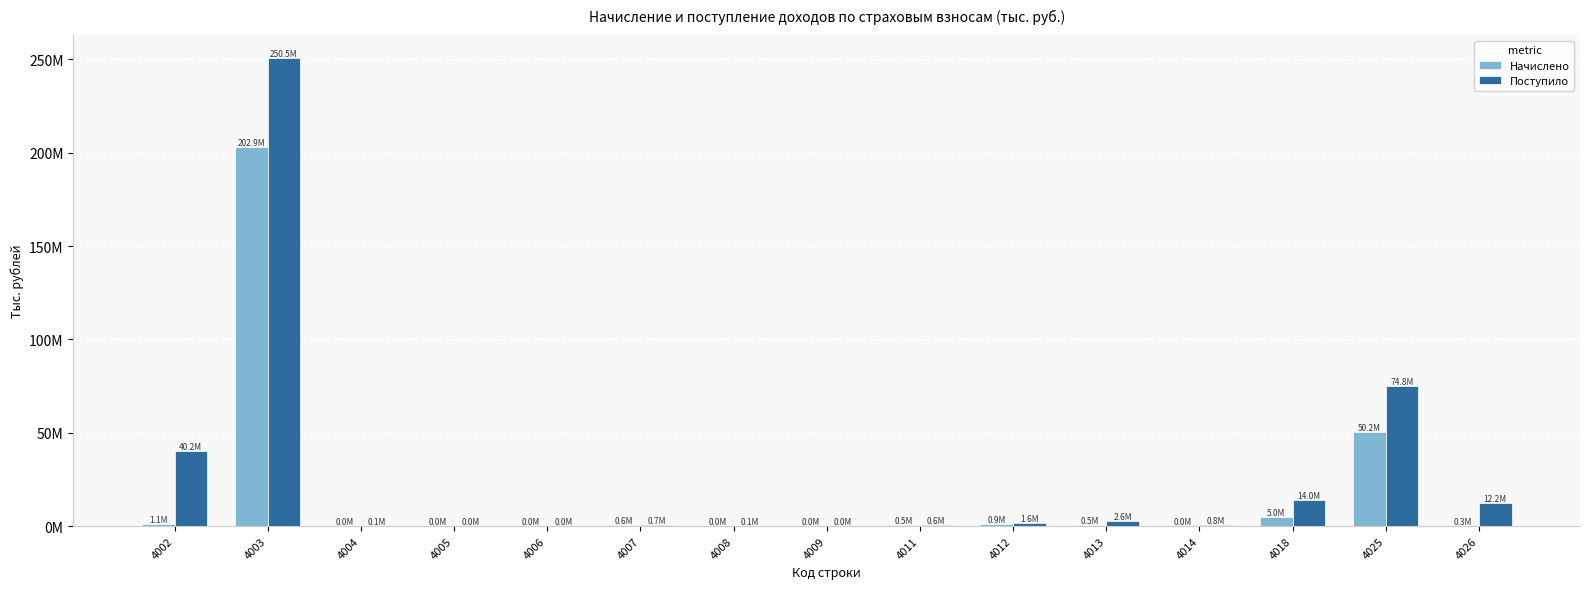

What is the smallest value displayed?

1712